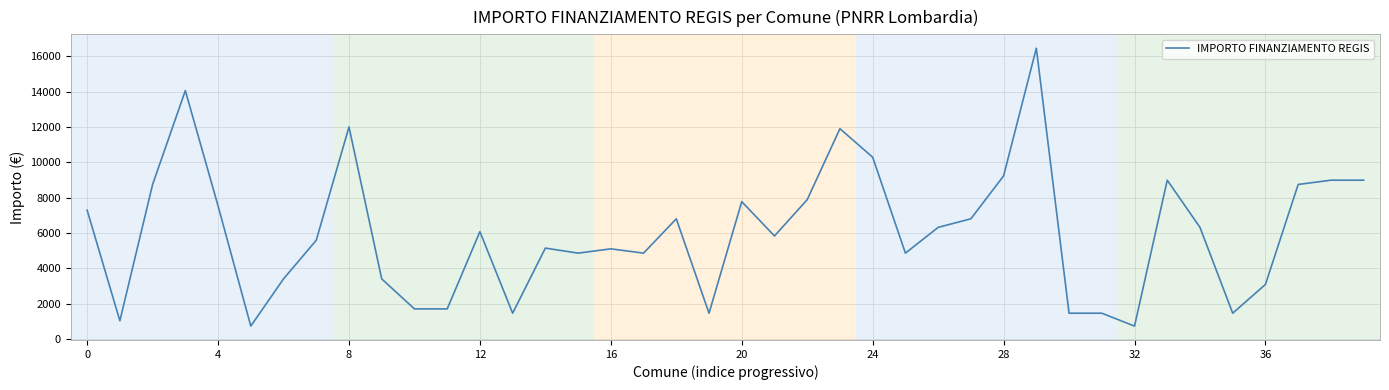

What is the minimum value shown in the chart?

729